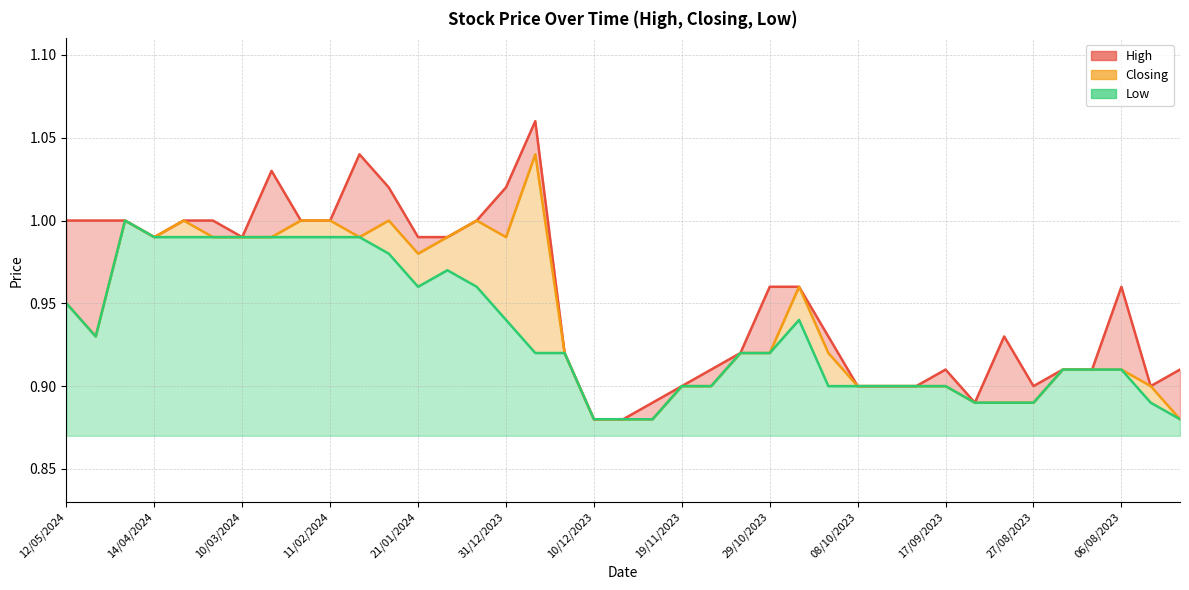

How many interior local valleys does the Closing series have?

5